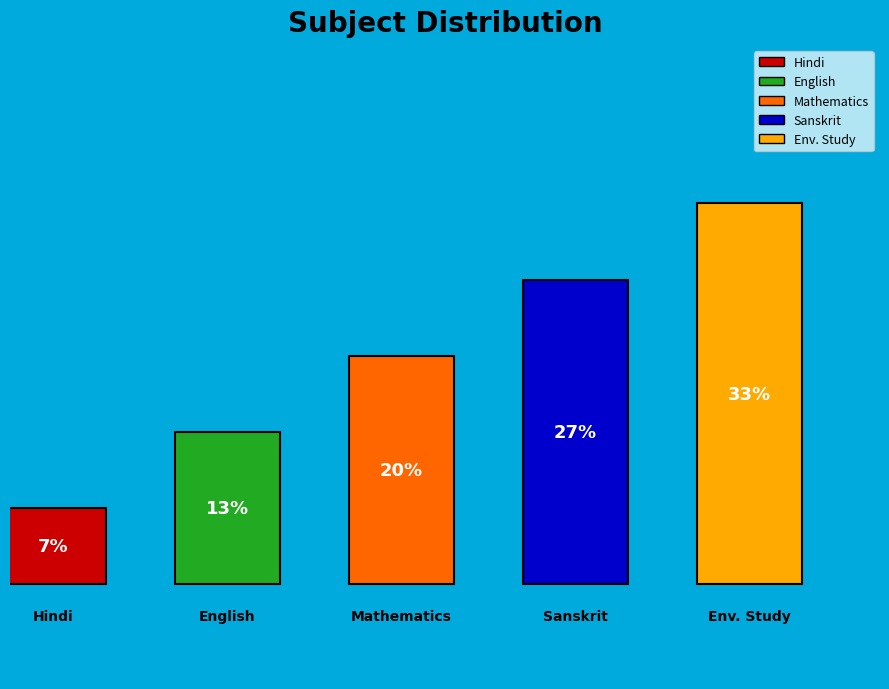

What percentage is the Env. Study slice, to the nearest percent?

33%